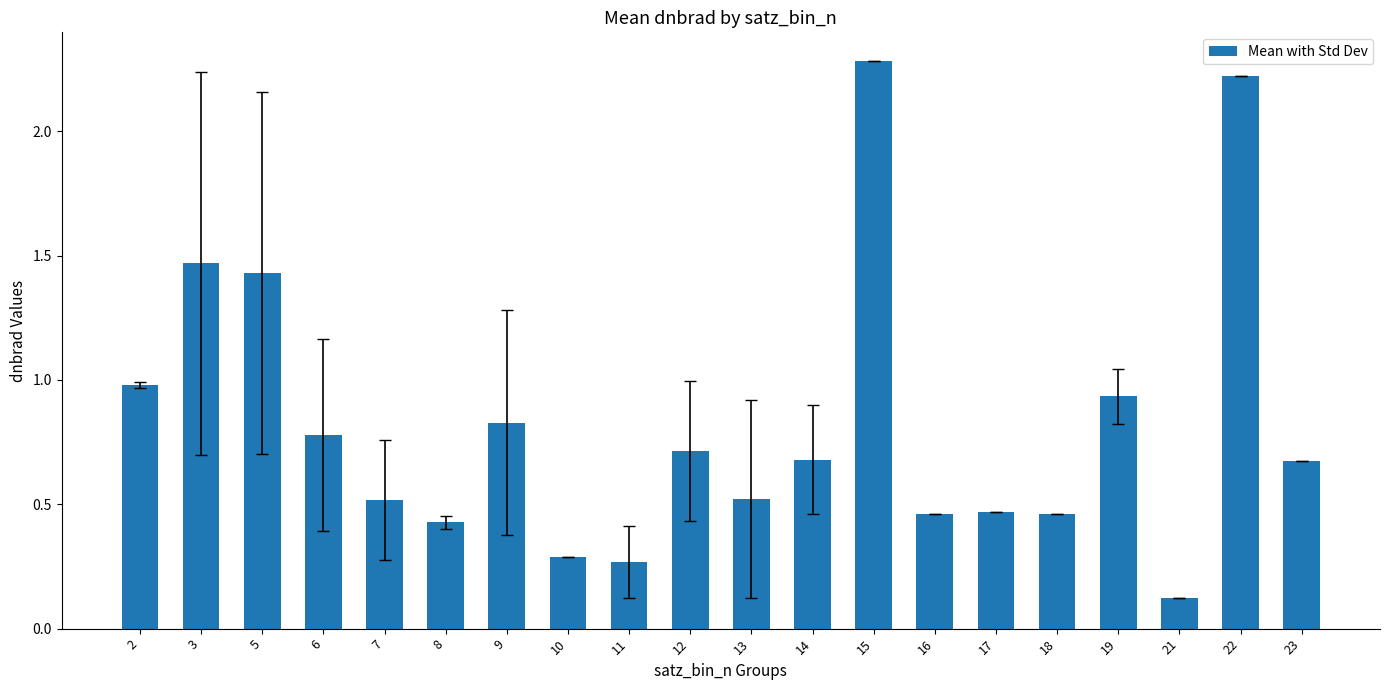

Is it true that the value at 7 is 0.5?

True